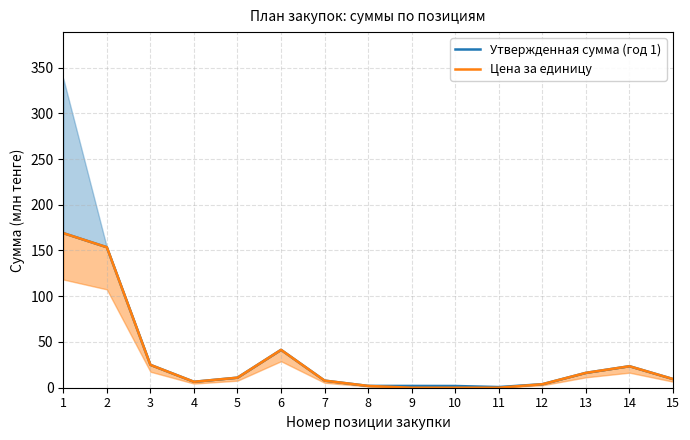

What is the highest value of the Утвержденная сумма (год 1) series?

169.0